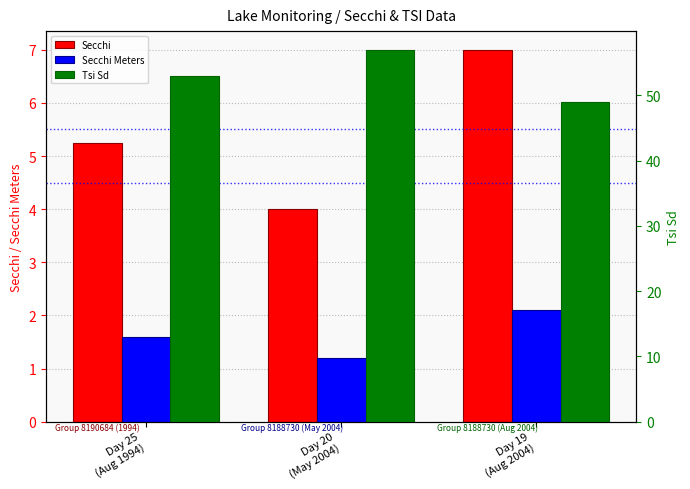

The Secchi Meters series shows 2.1 at Day 19
(Aug 2004). True or false?

True